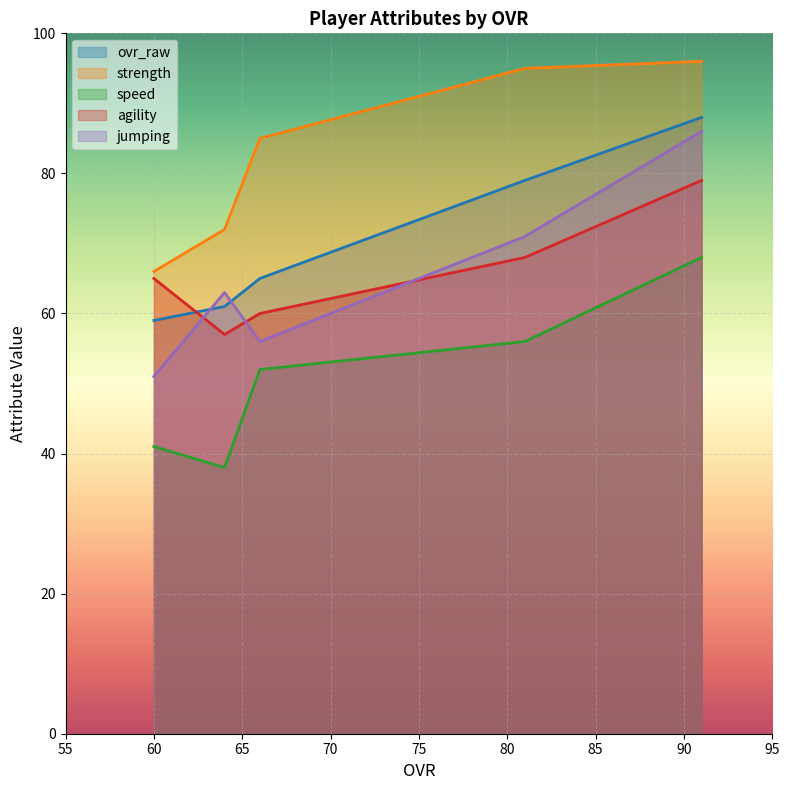

Which series has the largest range (max minus min)?

jumping